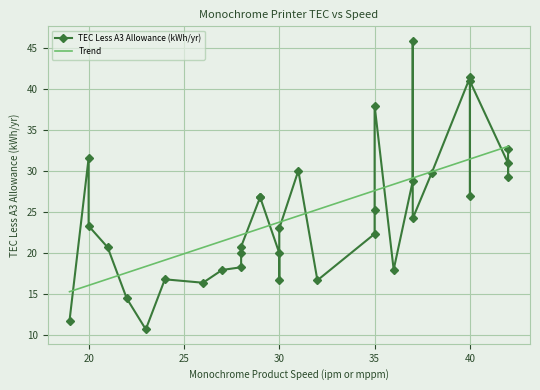

What is the maximum value shown in the chart?

45.9